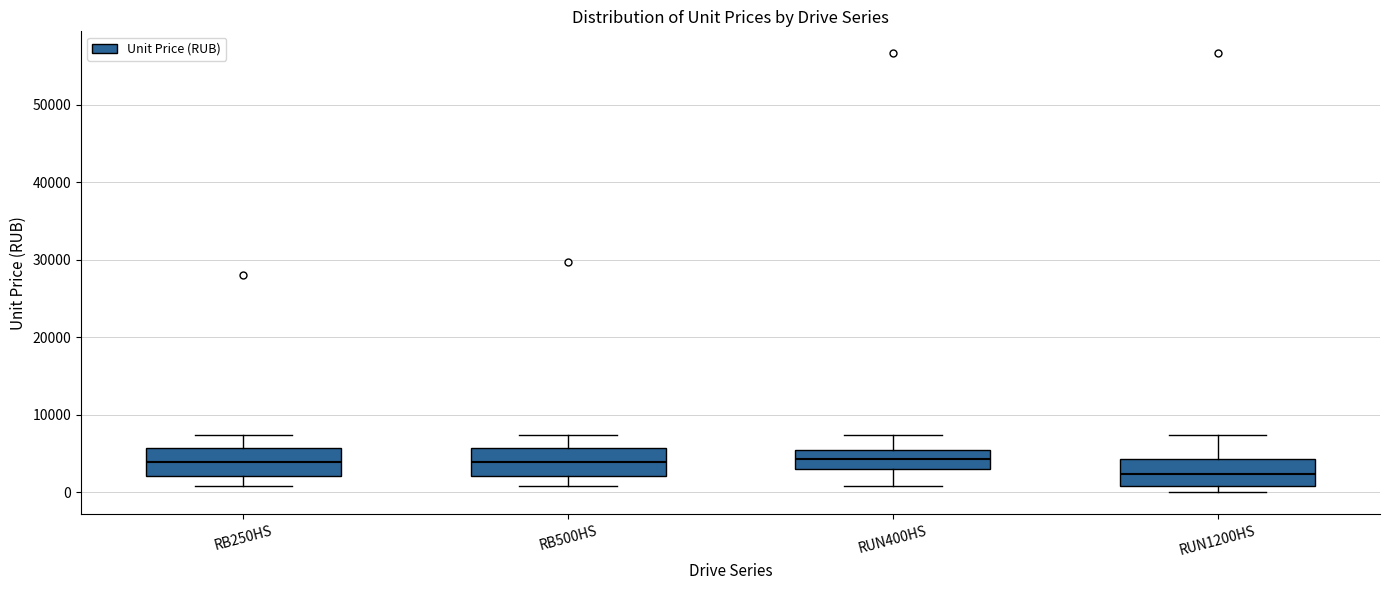

Which box has the lowest median line?

RUN1200HS